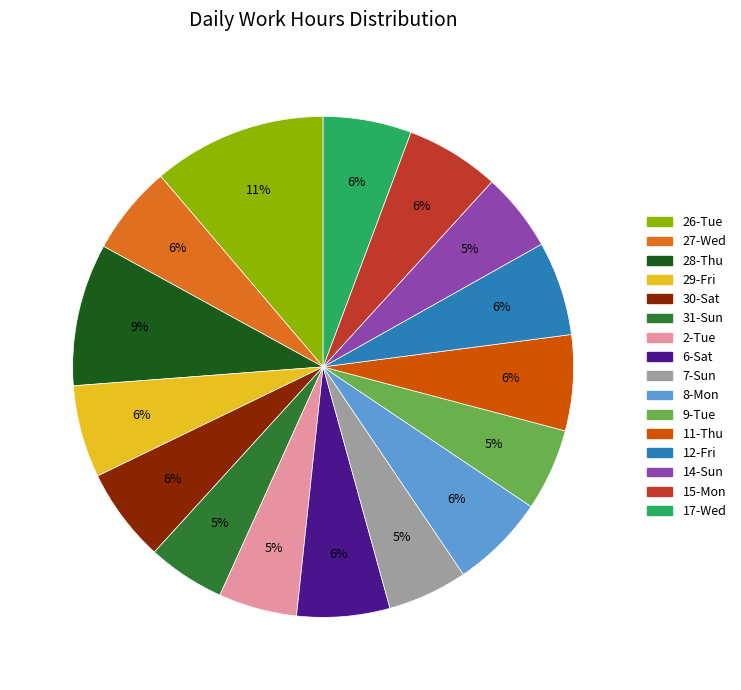

To the nearest percent, what percentage of the pie is 14-Sun?

5%